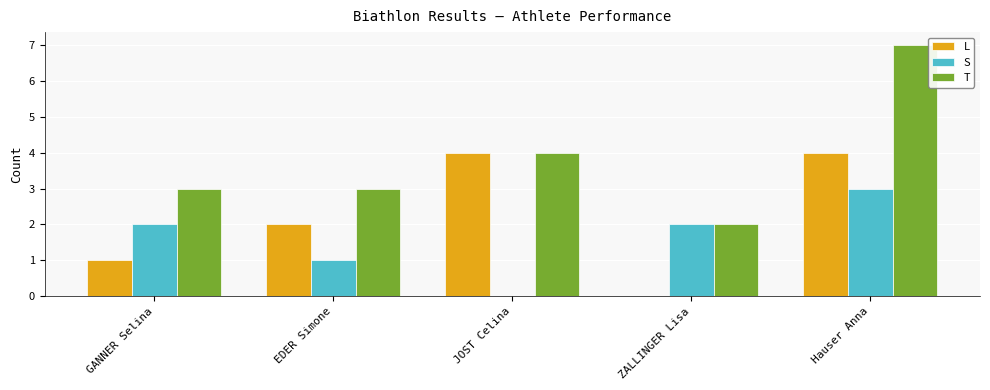

Between GANNER Selina and Hauser Anna, which series saw the biggest shift?

T